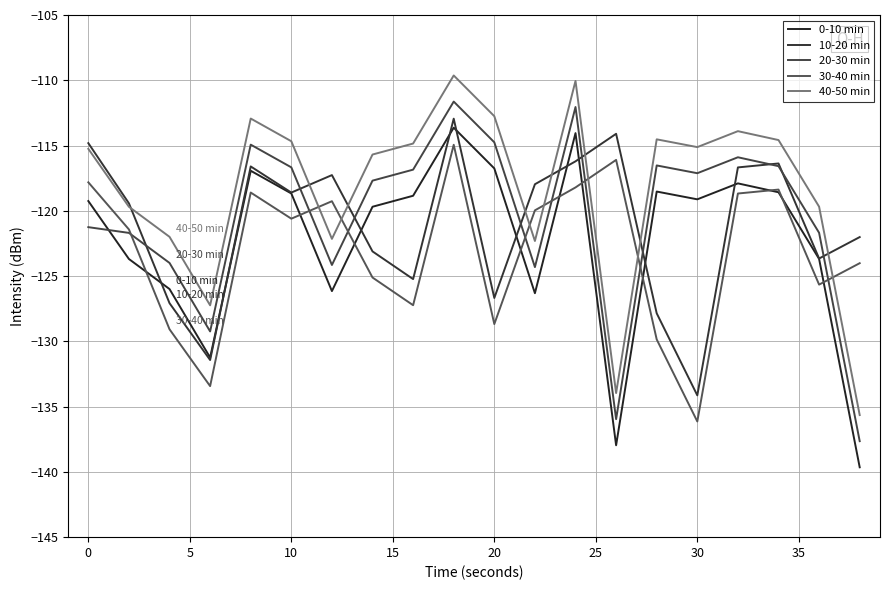

What is the average value of the 10-20 min series?

-121.1